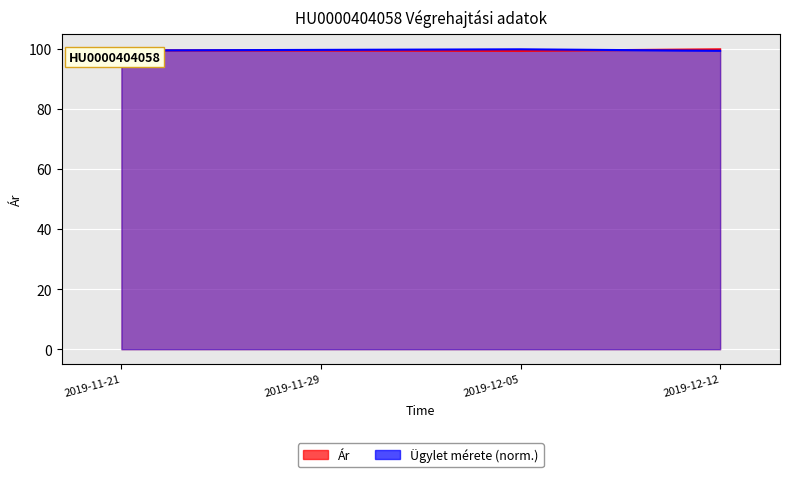

At which label does Ár reach its peak?

2019-12-12